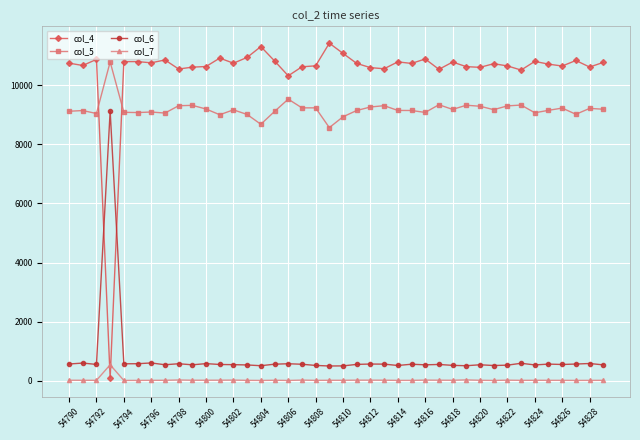

What is the difference between the maximum and minimum values in the col_6 series?

8632